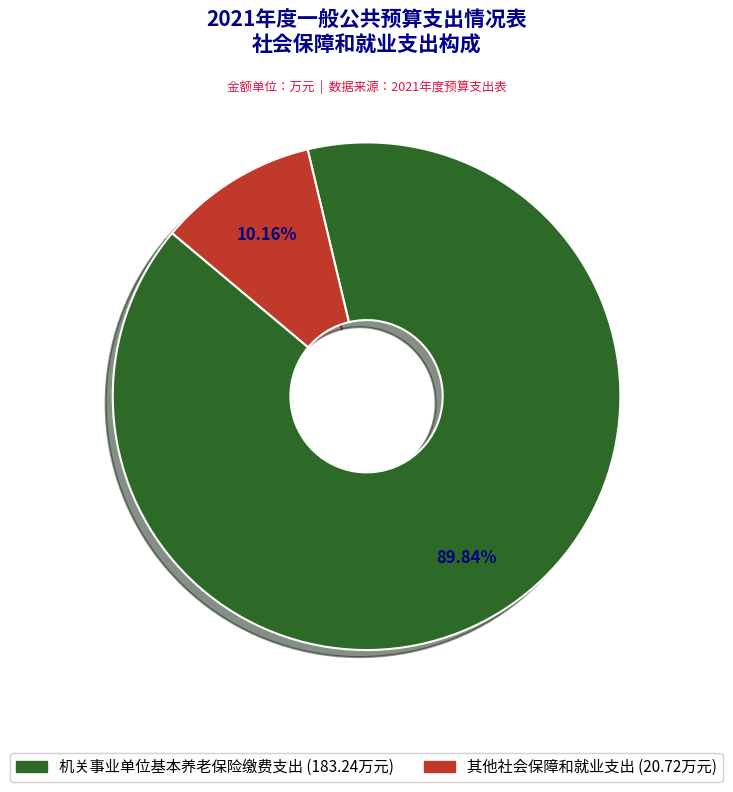

How many segments does this pie chart have?

2